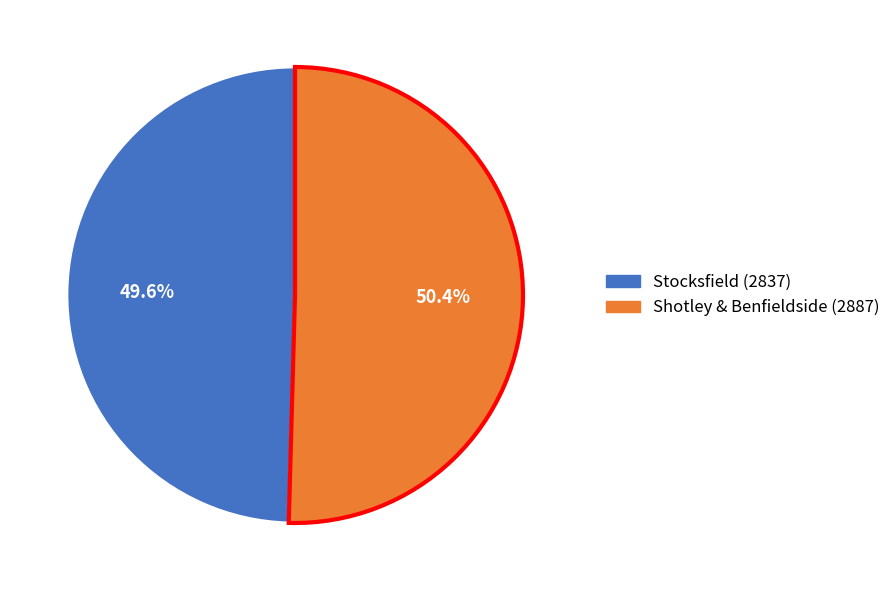

What is the smallest slice in the pie chart?

Stocksfield